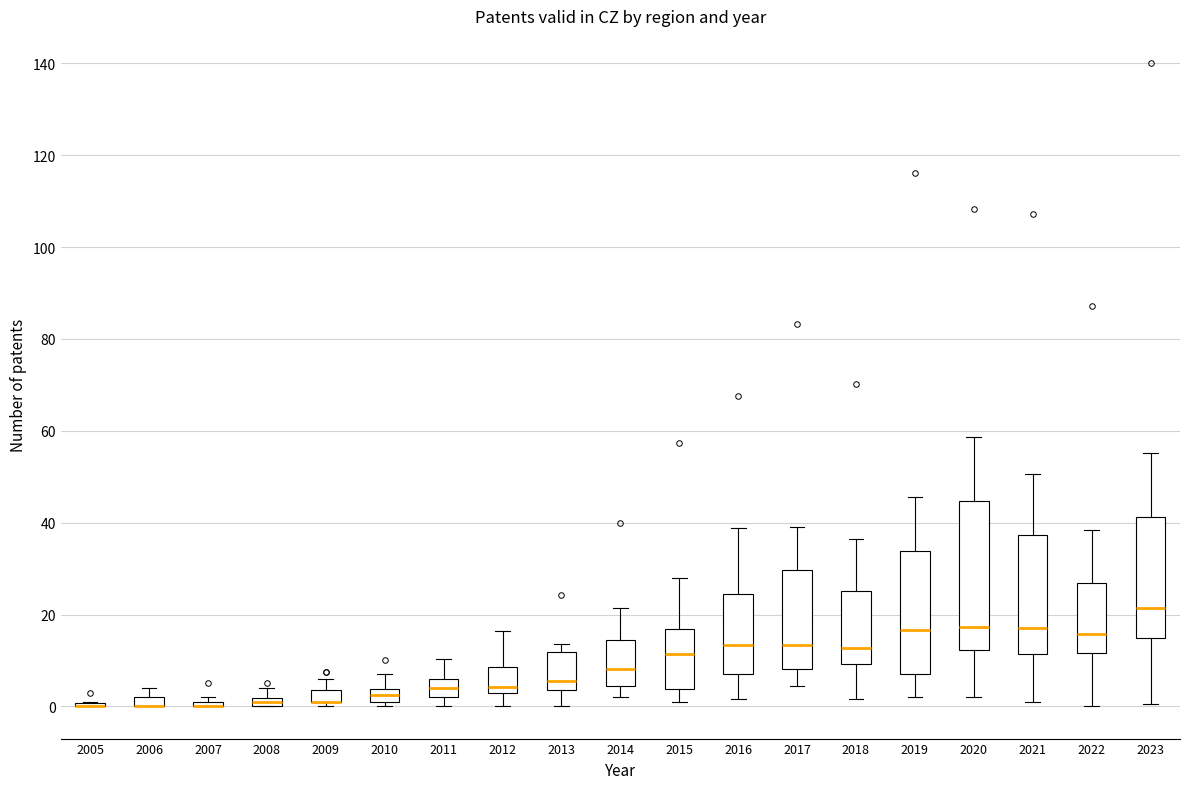

Where is the lower edge of the box at x = 2012 on the y-axis? The values are not printed on the chart, so give them approximately, as read against the axis.

2